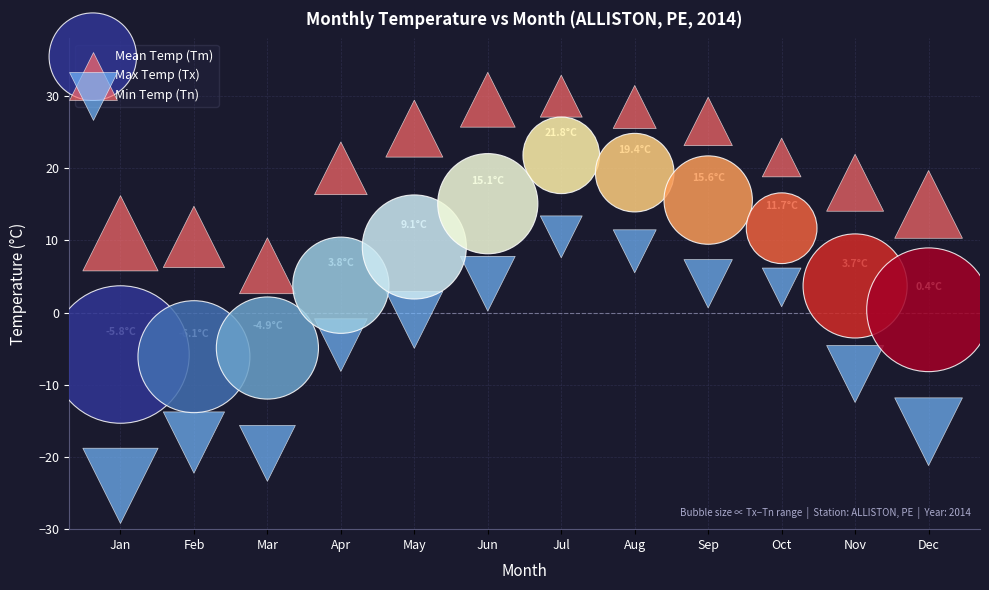

Which series contains the highest Y value?

Max Temp (Tx)